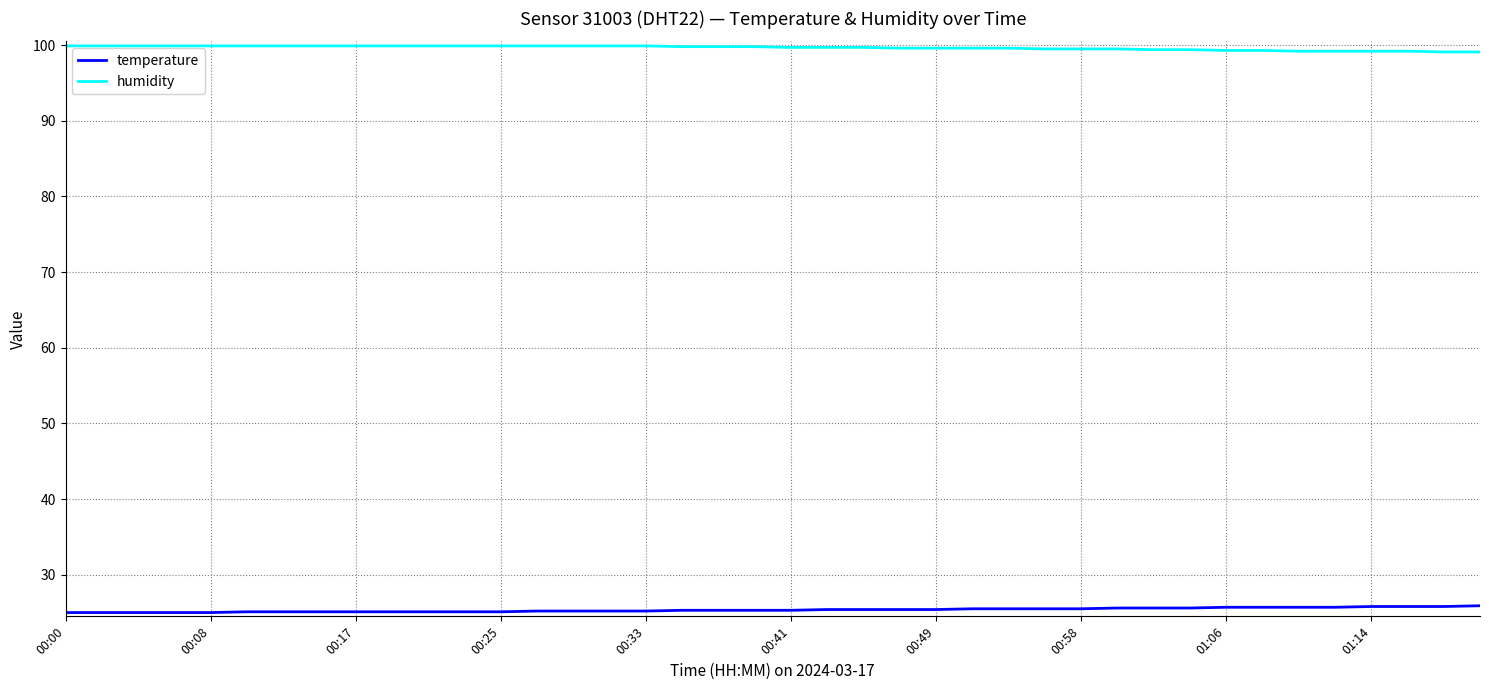

Which series has the largest total across all categories?

humidity